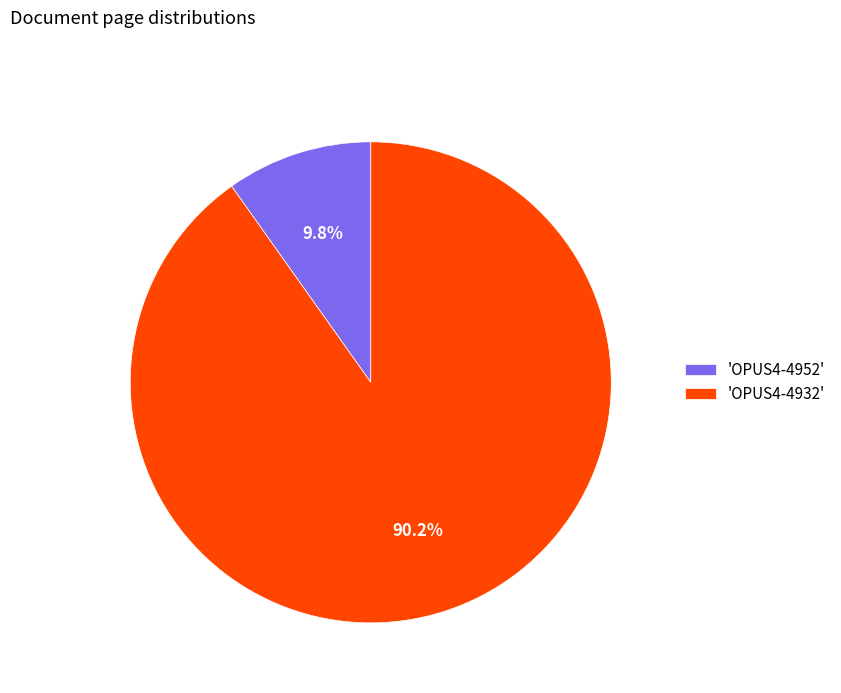

How much of the chart is everything except 'OPUS4-4932'?

9.8%